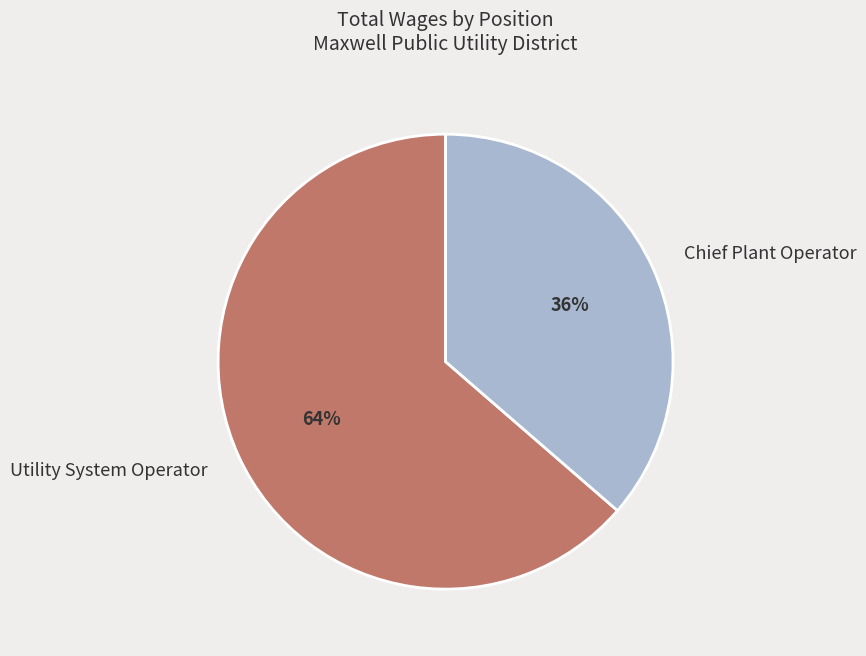

Which category has the biggest portion of the pie?

Utility System Operator